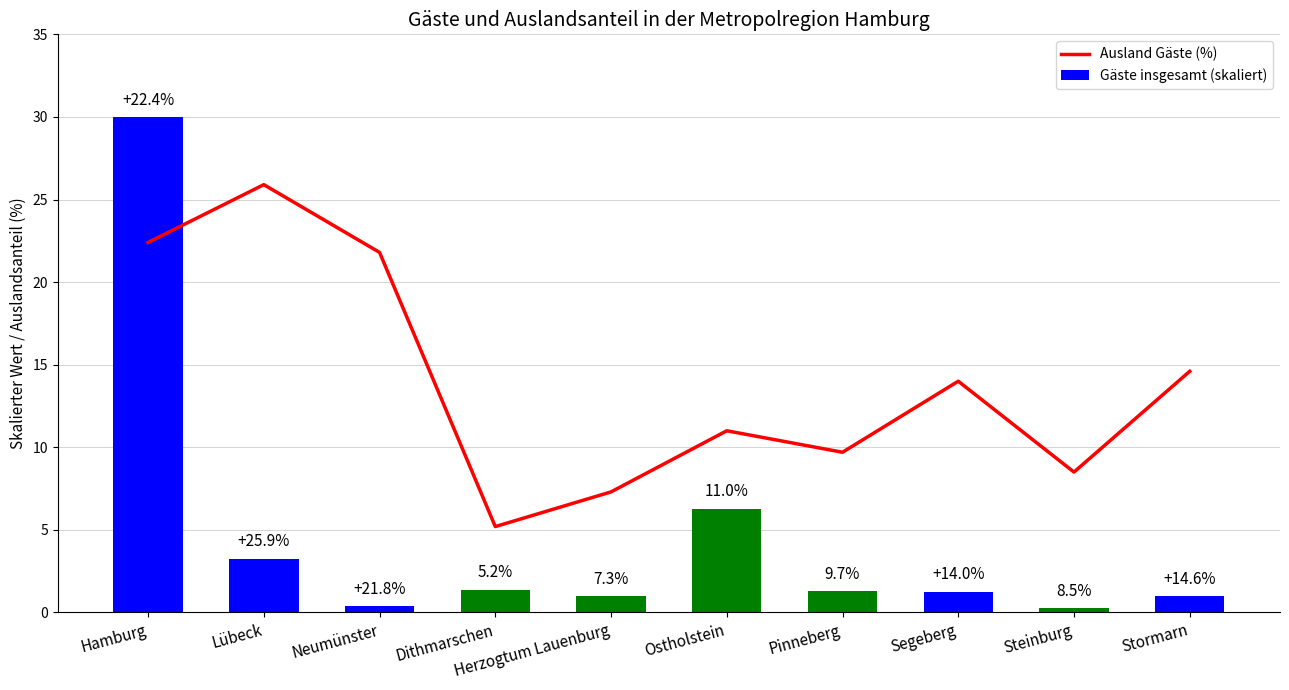

How many values in the Ausland Gäste (%) series are below 14?

5